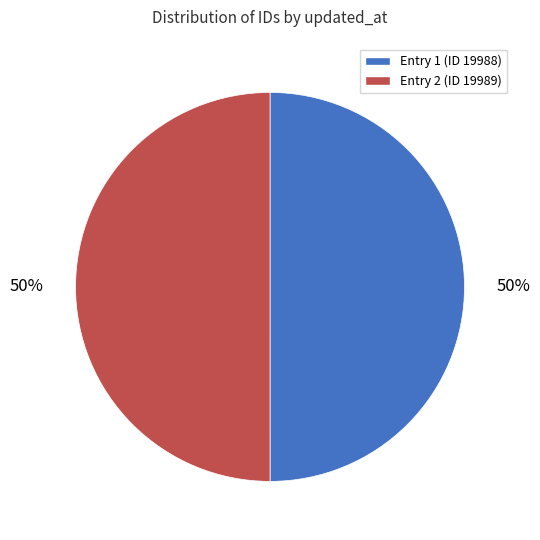

To the nearest percent, what is the average slice percentage?

50%